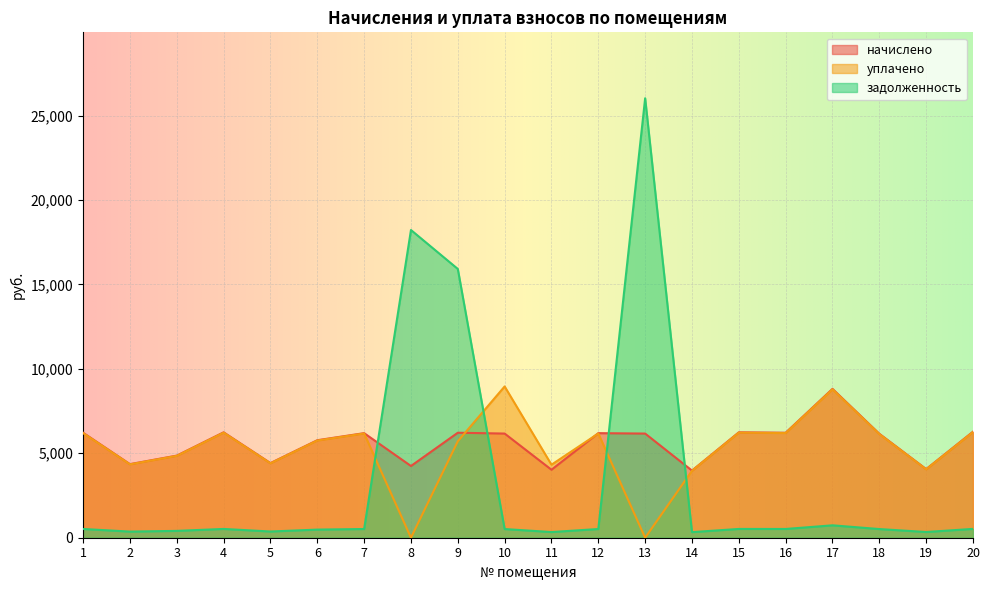

What is the value of the задолженность point at the 14th from the left?

331.4